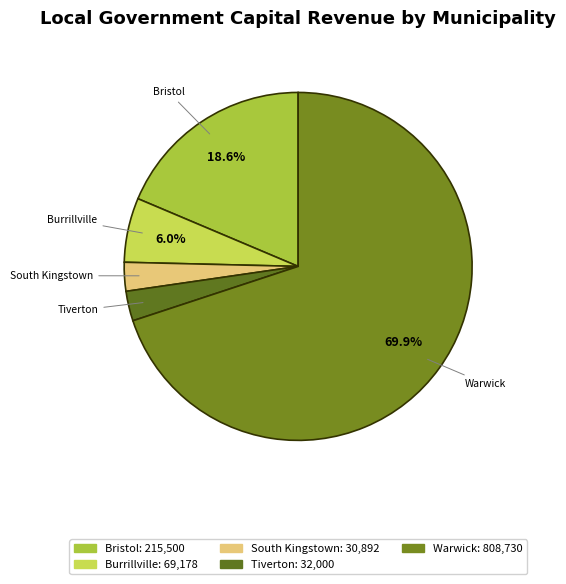

What is the largest slice in the pie chart?

Warwick